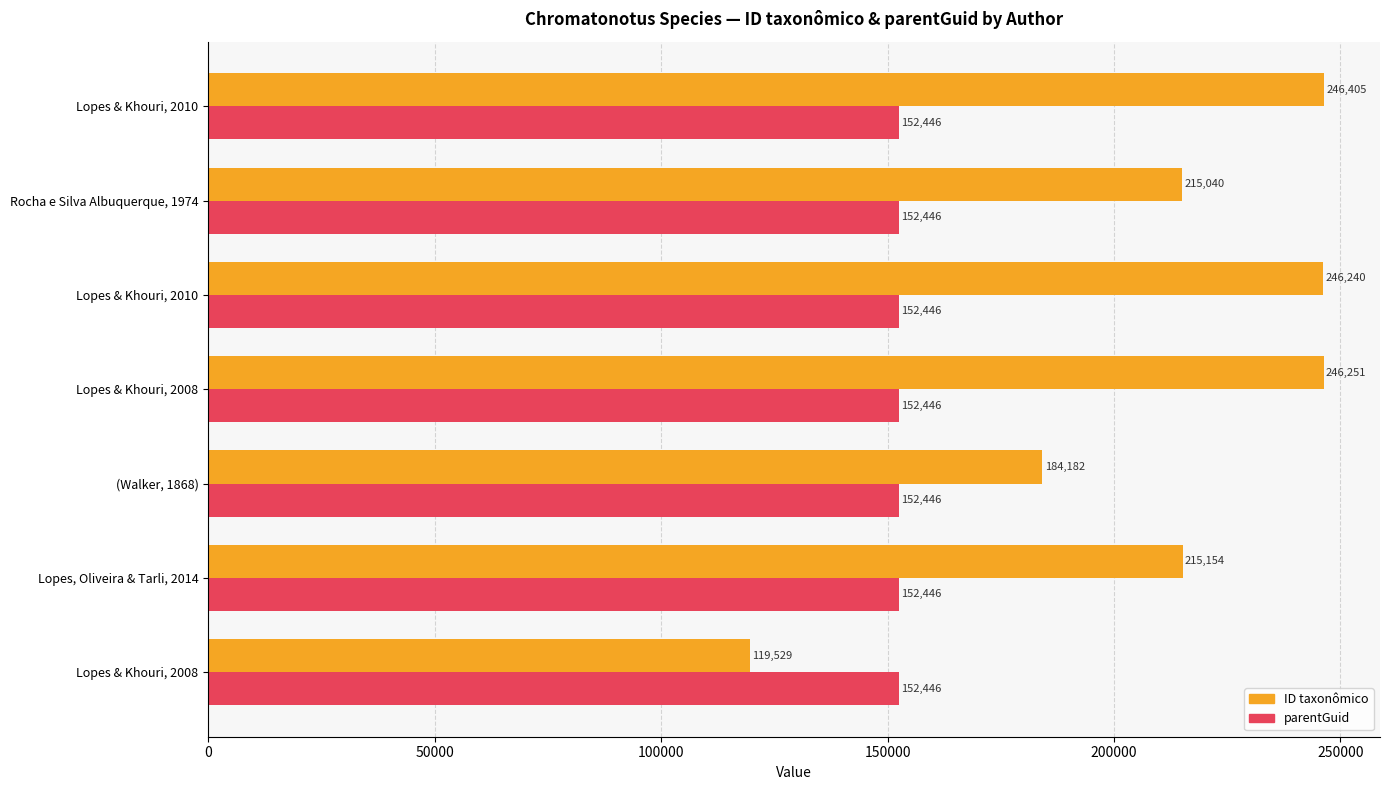

How many data points does each series have?

7